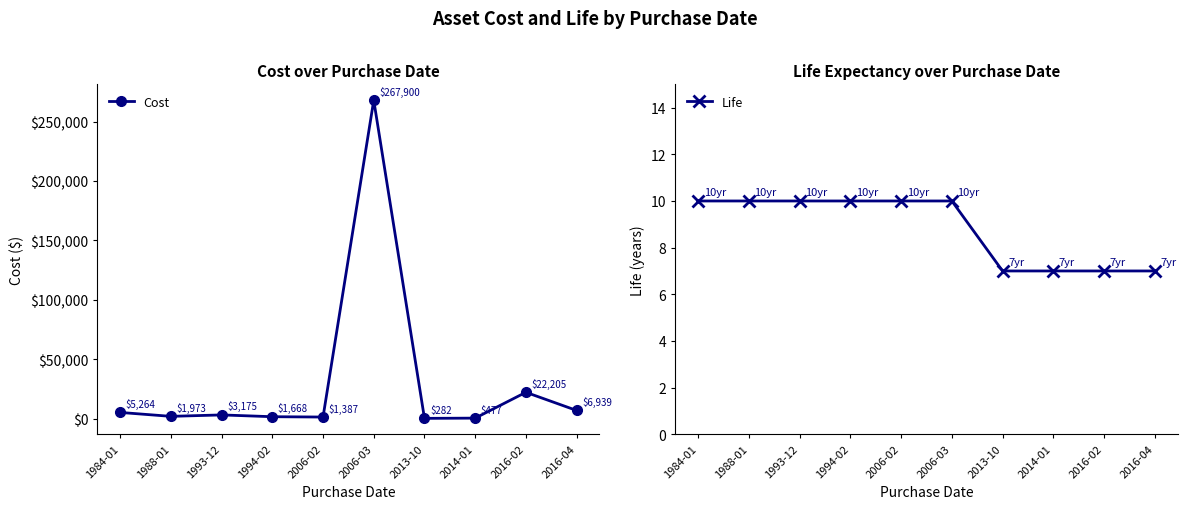

What is the sum of the Cost values at 2014-01 and 2013-10?

759